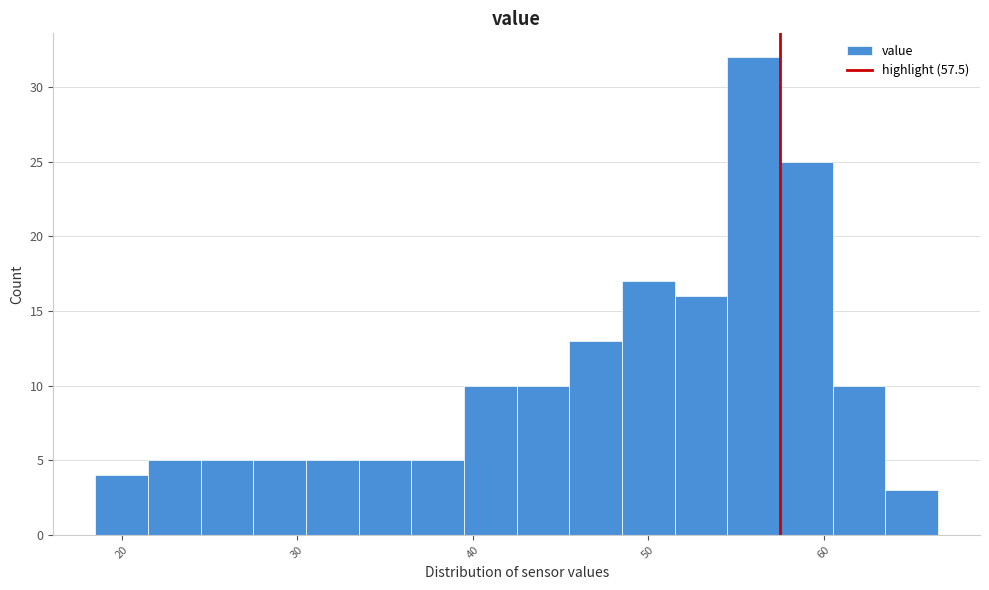

Read against the x-axis, roughly where is the centre of the tallest bar?

56